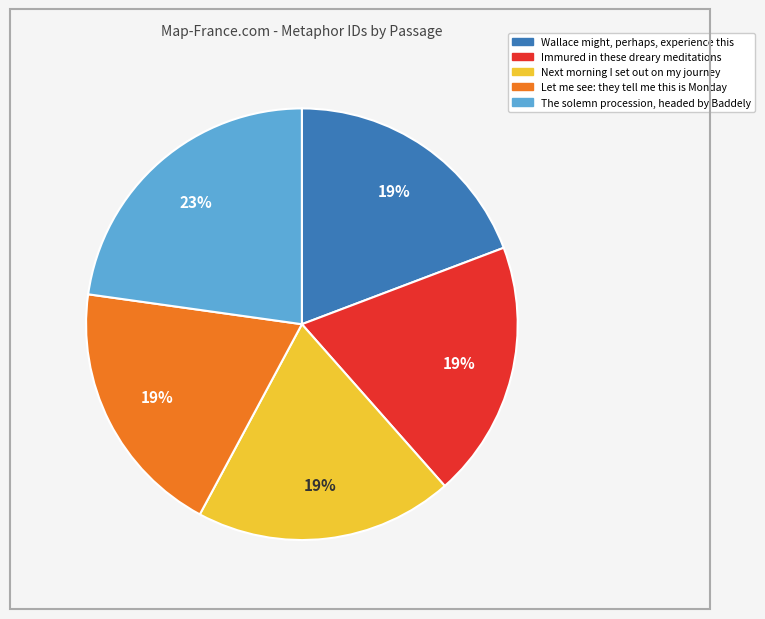

What percentage is the The solemn procession, headed by Baddely slice, to the nearest percent?

23%